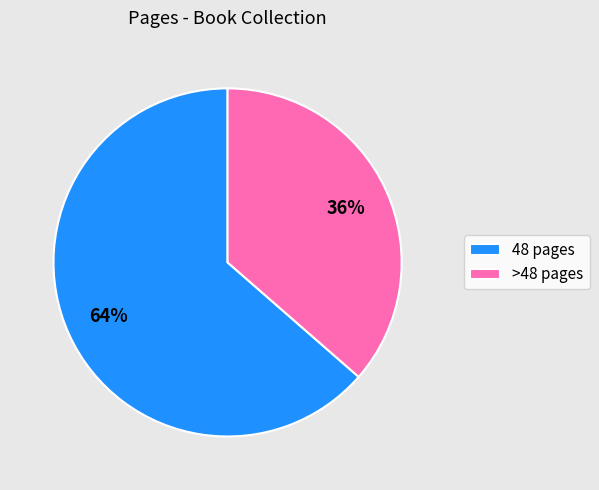

To the nearest percent, what is the average slice percentage?

50%